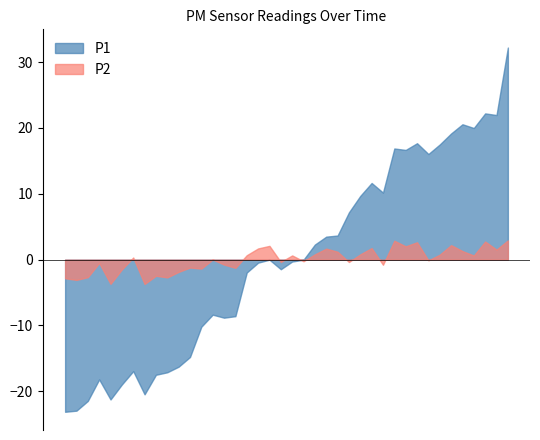

List the labels in order of P1 value, largest first.

01:52, 01:21, 01:43, 01:26, 01:40, 01:35, 01:37, 01:32, 01:13, 01:49, 01:18, 01:29, 01:07, 01:24, 01:10, 01:02, 00:56, 01:15, 00:43, 00:48, 01:05, 00:59, 00:45, 00:51, 00:34, 00:37, 00:40, 00:54, 00:32, 00:10, 00:21, 00:07, 00:15, 00:01, 00:12, 00:26, 00:04, 00:23, 00:18, 00:29